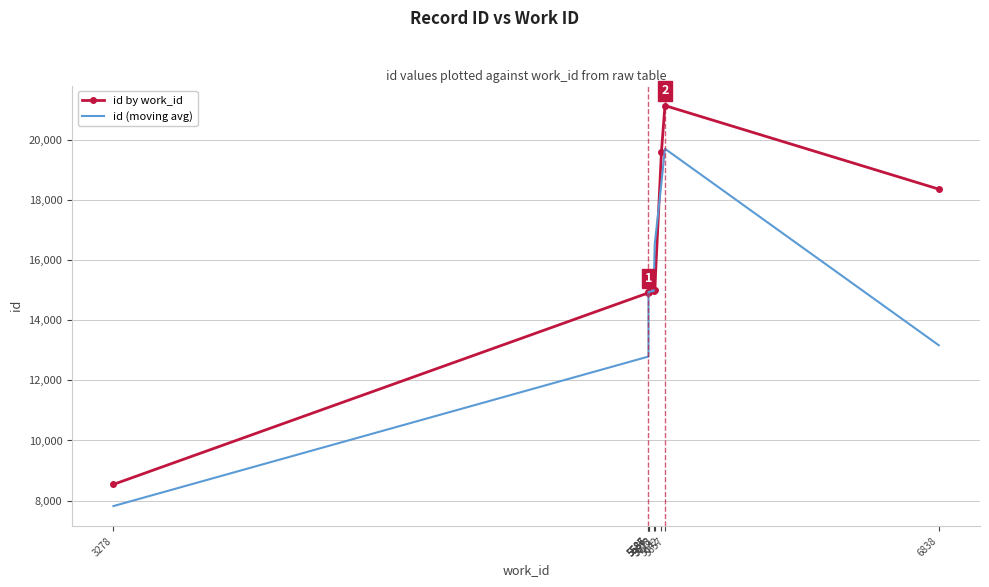

Reading right to left, transcribe all the data shown in this chart.

id by work_id: 6838=18365.0	5657=21145.0	5642=19615.0	5613=15002.0	5608=14981.0	5587=14940.0	5587=14937.0	5586=14927.0	5586=14914.0	3278=8539.0
id (moving avg): 6838=13170.0	5657=19708.3	5642=18587.3	5613=16532.7	5608=14974.3	5587=14952.7	5587=14934.7	5586=14926.0	5586=12793.3	3278=7817.7